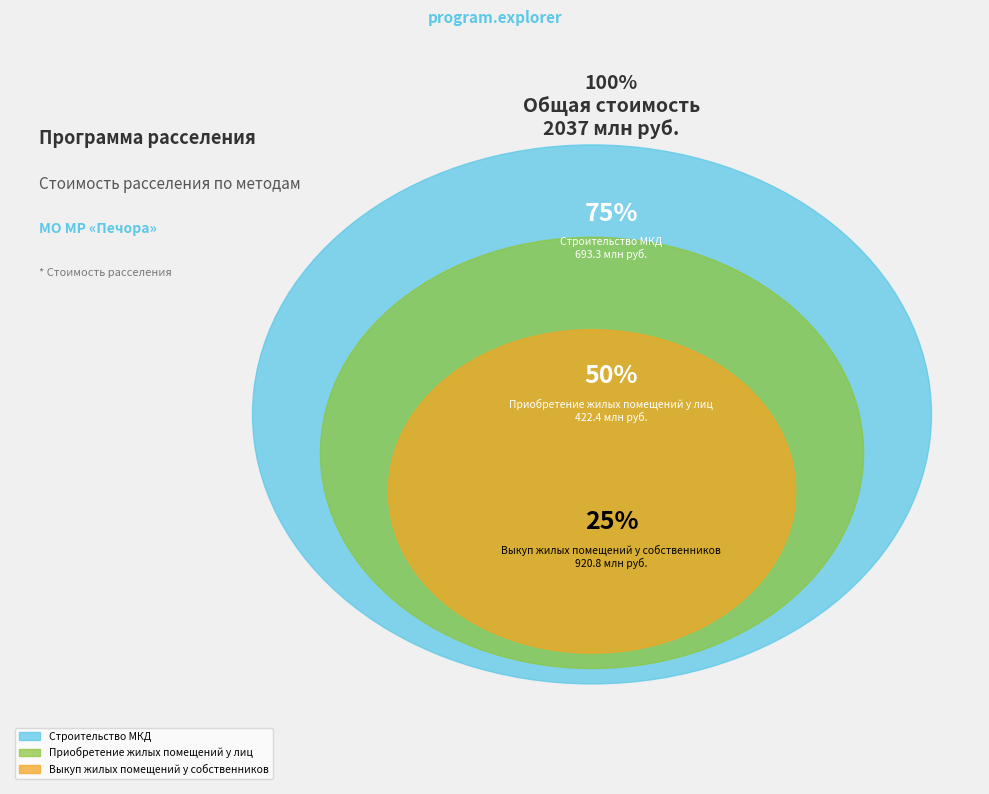

Which has a higher value, Выкуп жилых помещений у собственников or Приобретение жилых помещений у лиц?

Выкуп жилых помещений у собственников